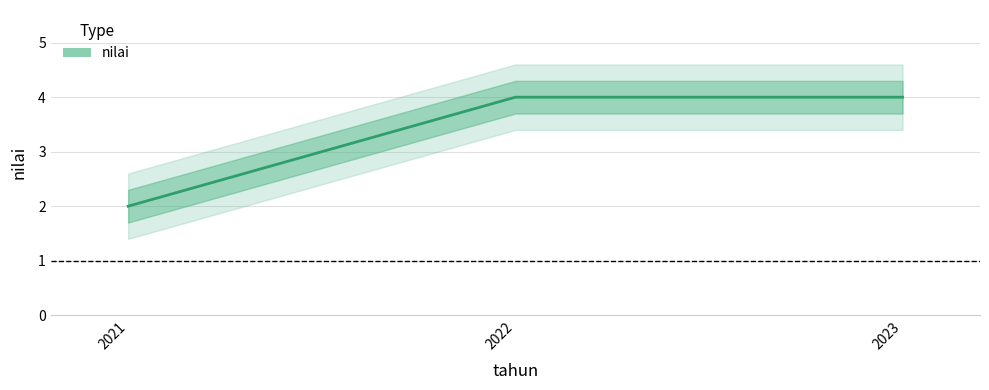

Reading right to left, extract all data points from this chart.

2023=4	2022=4	2021=2